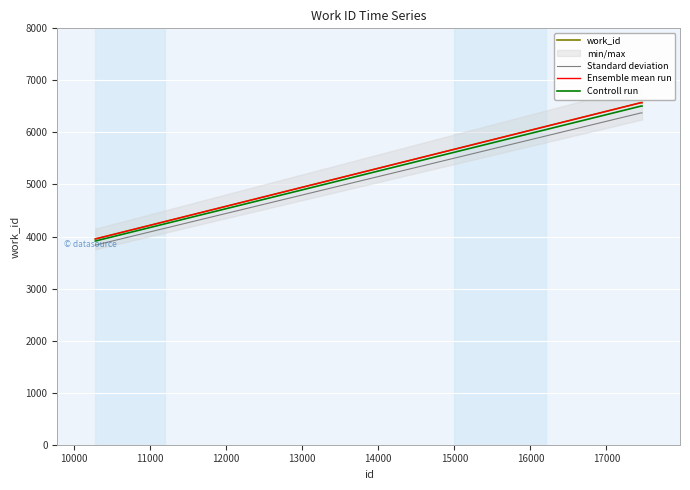

Which series has the largest total across all categories?

work_id